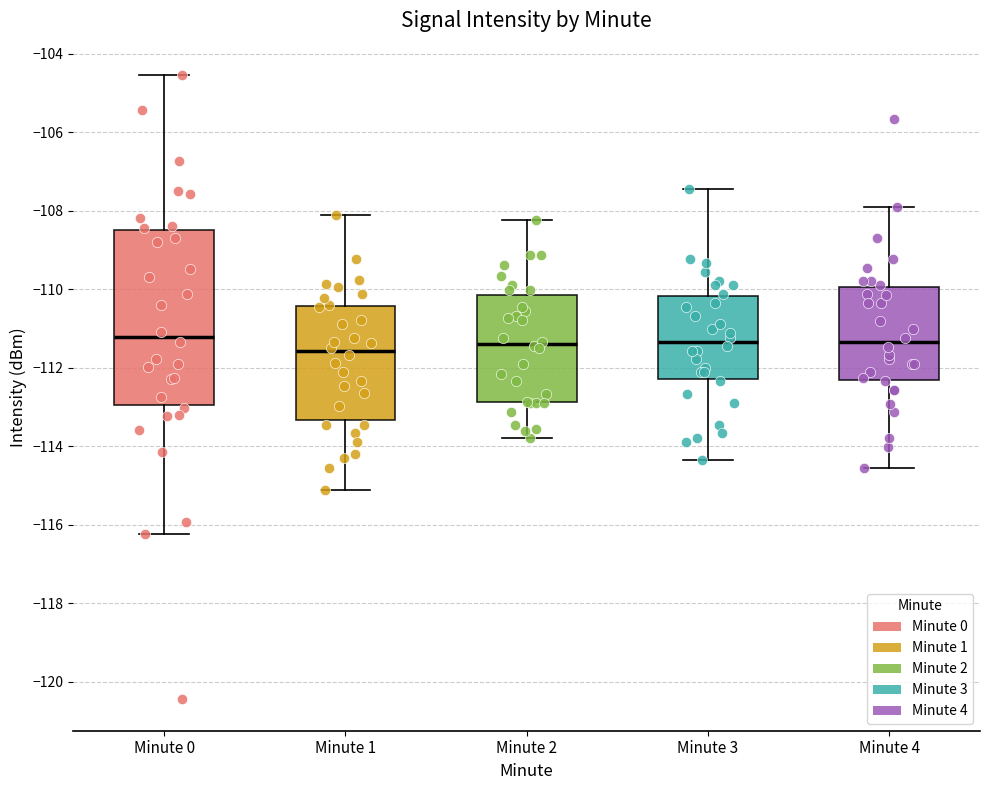

Reading left to right, read every box against the y-axis: the position of its median line, the range the box covers, and the ends of its whiskers. The values are not printed on the chart, so give them approximately, as read against the axis.

Minute 0: median -111.2, box -113.0 to -108.6, whiskers -116.2 to -104.6
Minute 1: median -111.6, box -113.4 to -110.4, whiskers -115.2 to -108.2
Minute 2: median -111.4, box -112.8 to -110.2, whiskers -113.8 to -108.2
Minute 3: median -111.4, box -112.2 to -110.2, whiskers -114.4 to -107.4
Minute 4: median -111.4, box -112.4 to -110.0, whiskers -114.6 to -108.0